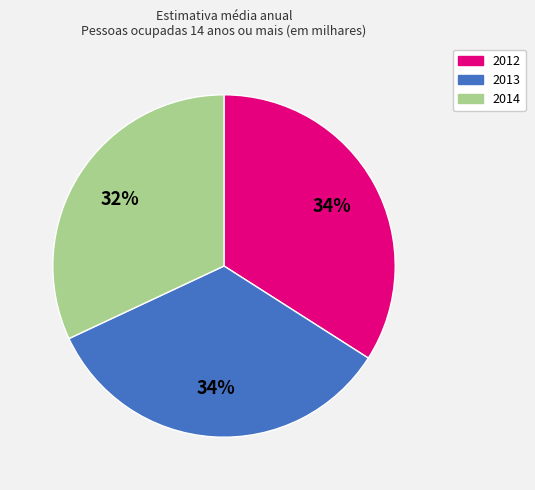

Is the sum of 2012 and 2013 greater than half?

Yes